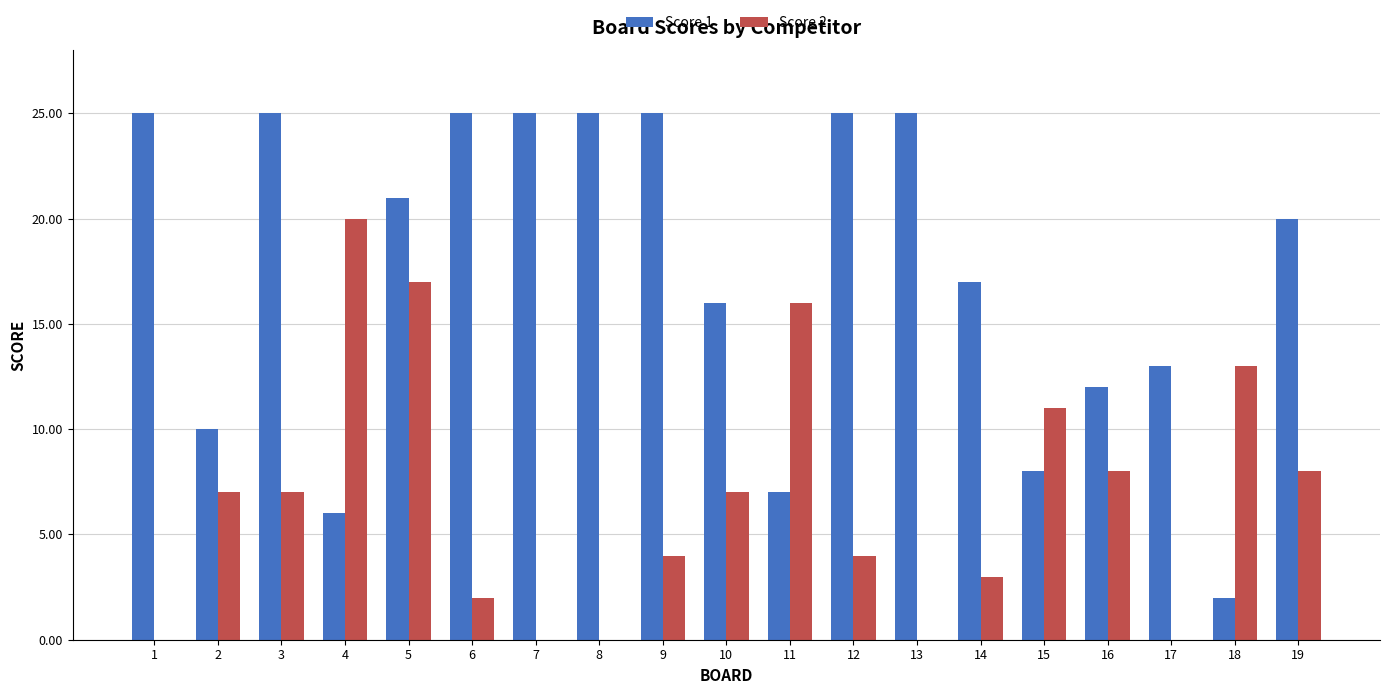

Between 7 and 17, which series saw the biggest shift?

Score 1